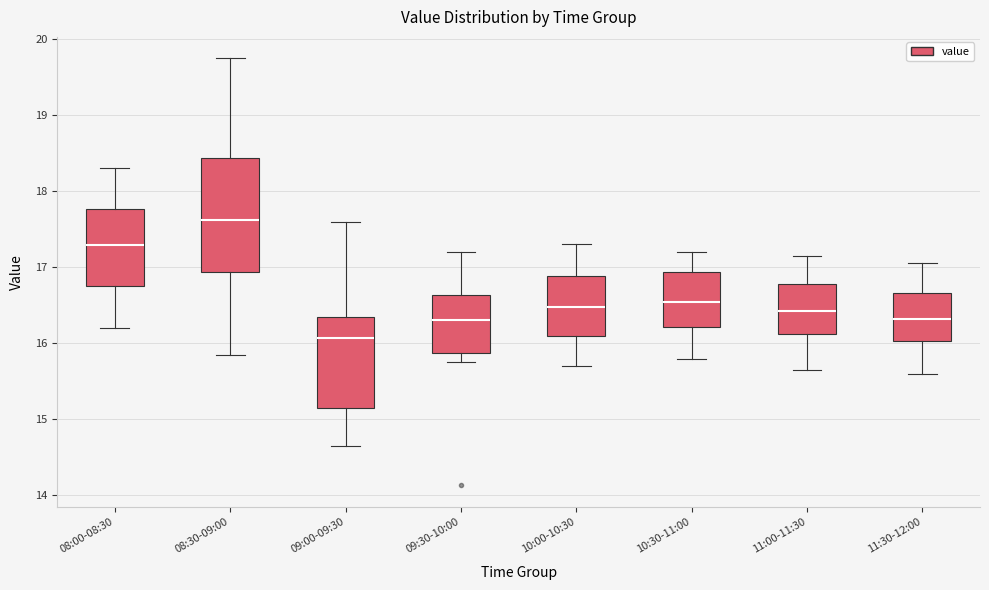

Reading left to right, transcribe this box plot: for each box, give where its median line is, the range the box spans, and where its two whiskers end, as read against the y-axis. The values are not printed on the chart, so give them approximately, as read against the axis.

08:00-08:30: median 17.3, box 16.8 to 17.8, whiskers 16.2 to 18.3
08:30-09:00: median 17.6, box 16.9 to 18.4, whiskers 15.9 to 19.8
09:00-09:30: median 16.1, box 15.2 to 16.4, whiskers 14.7 to 17.6
09:30-10:00: median 16.3, box 15.9 to 16.6, whiskers 15.8 to 17.2
10:00-10:30: median 16.5, box 16.1 to 16.9, whiskers 15.7 to 17.3
10:30-11:00: median 16.6, box 16.2 to 16.9, whiskers 15.8 to 17.2
11:00-11:30: median 16.4, box 16.1 to 16.8, whiskers 15.7 to 17.2
11:30-12:00: median 16.3, box 16.0 to 16.7, whiskers 15.6 to 17.1